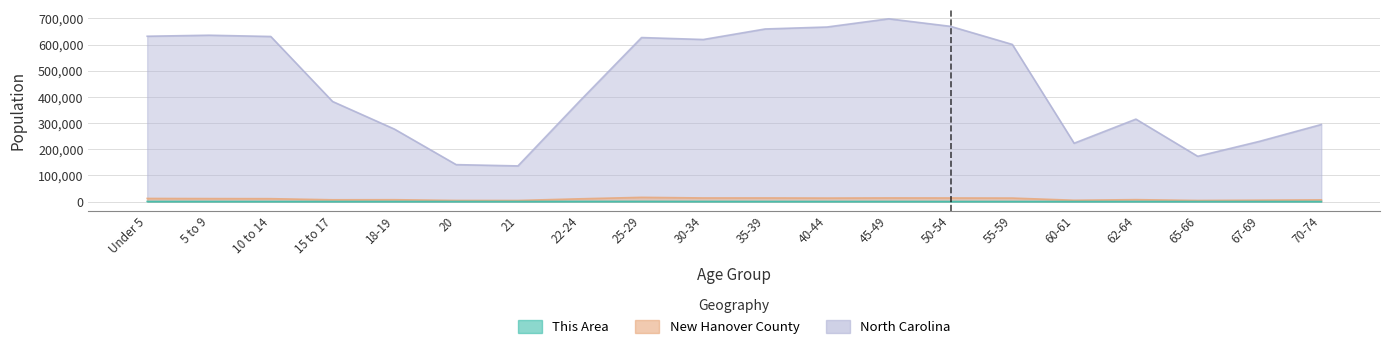

How many categories are shown in the chart?

20